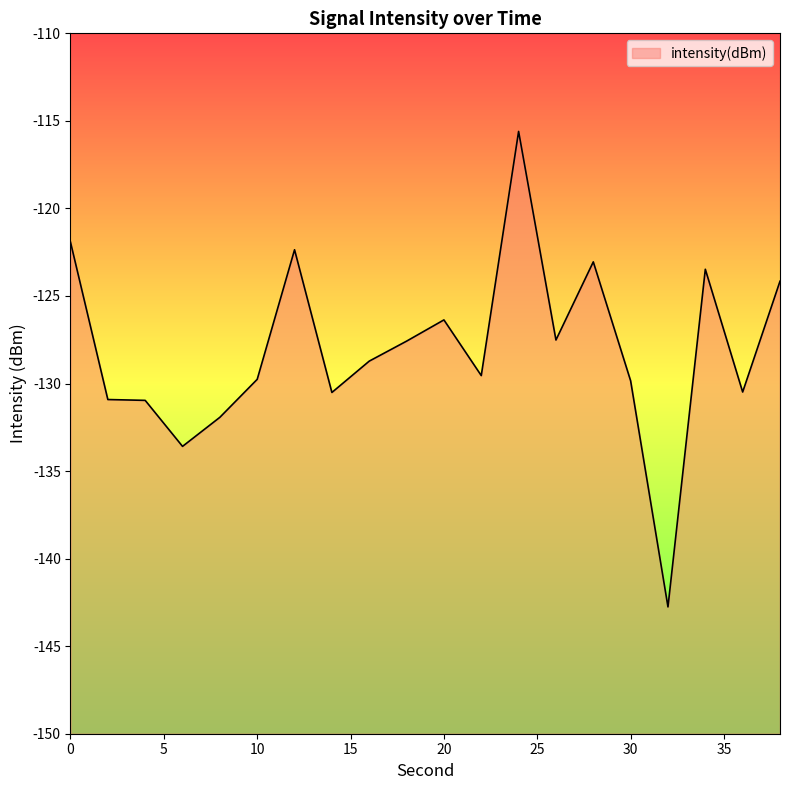

Reading left to right, extract all data points from this chart.

0=-121.9	2=-130.9	4=-131.0	6=-133.6	8=-131.9	10=-129.8	12=-122.4	14=-130.5	16=-128.7	18=-127.6	20=-126.4	22=-129.5	24=-115.6	26=-127.5	28=-123.1	30=-129.8	32=-142.8	34=-123.5	36=-130.5	38=-124.2